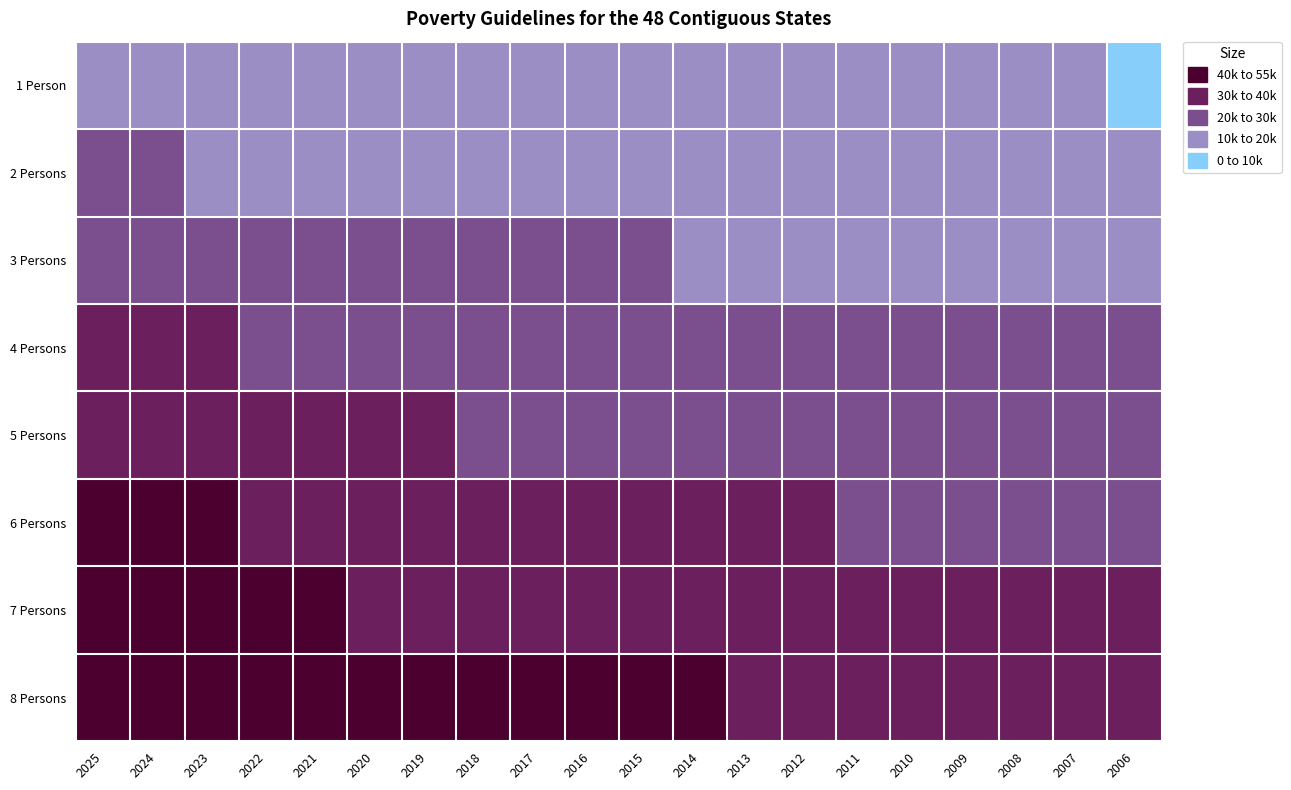

Which category has the highest value across all series?

2025